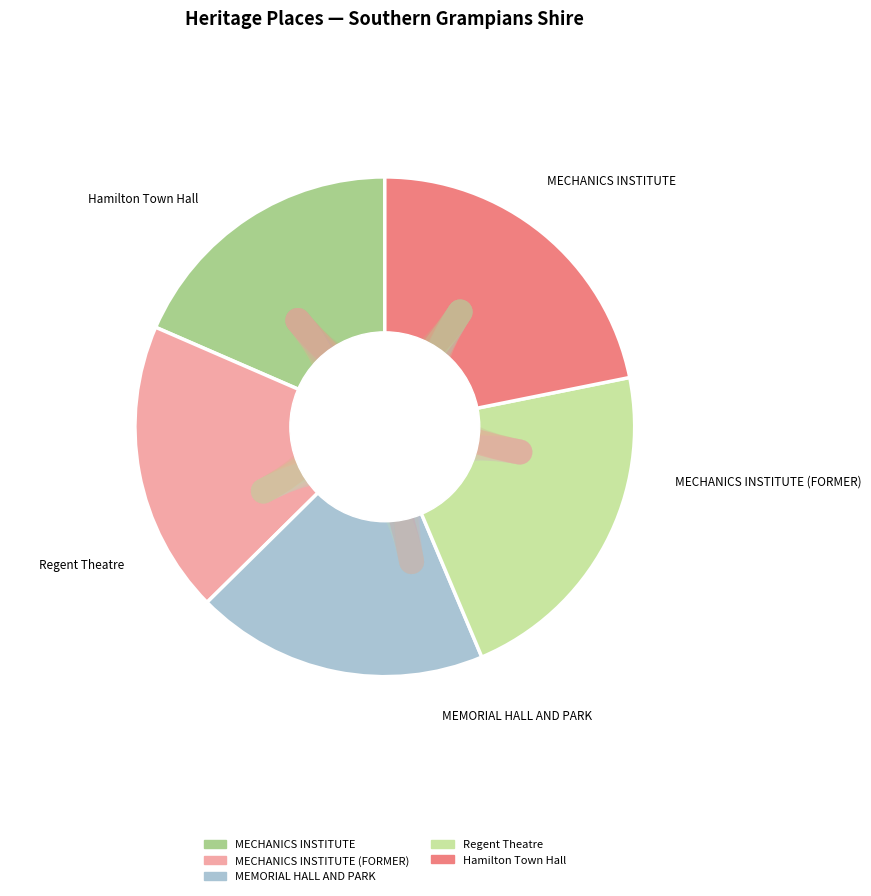

To the nearest percent, what is the difference between the largest and smallest slice percentages?

3%